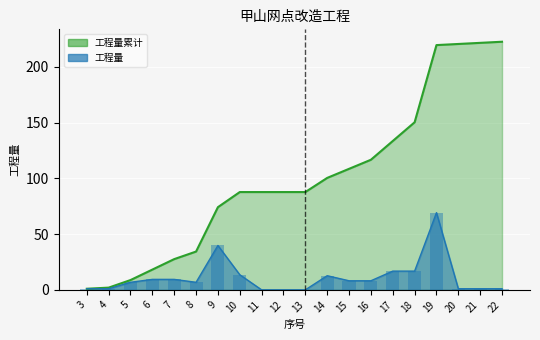

Reading left to right, list all the values displayed in this chart.

工程量: 3=1.0	4=1.0	5=6.8	6=9.4	7=9.4	8=6.8	9=39.8	10=13.6	11=0.0	12=0.0	13=0.0	14=12.7	15=8.1	16=8.1	17=16.8	18=16.8	19=69.2	20=1.0	21=1.0	22=1.0
工程量累计: 3=1.0	4=2.0	5=8.8	6=18.2	7=27.6	8=34.3	9=74.1	10=87.7	11=87.7	12=87.7	13=87.7	14=100.4	15=108.5	16=116.6	17=133.4	18=150.2	19=219.4	20=220.4	21=221.4	22=222.4